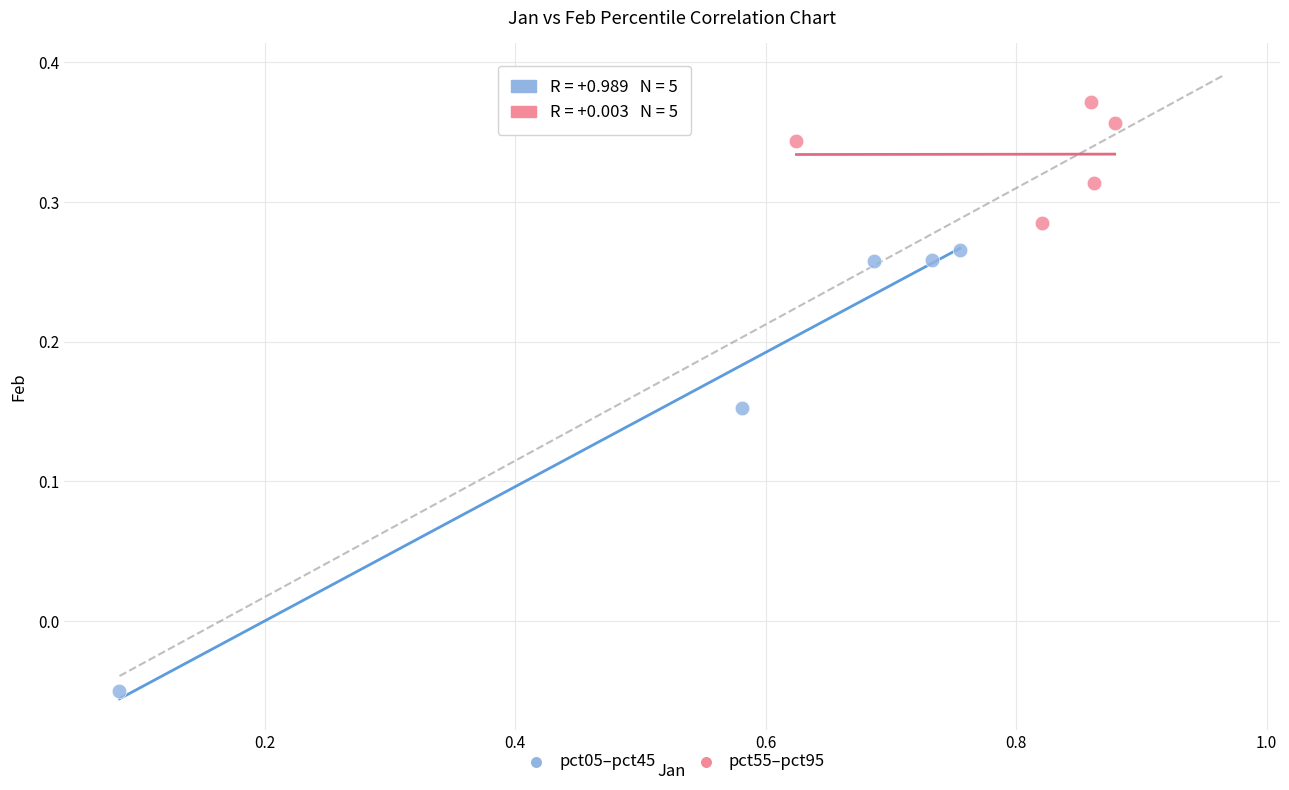

Which series has the largest Y range (max minus min)?

pct05–pct45